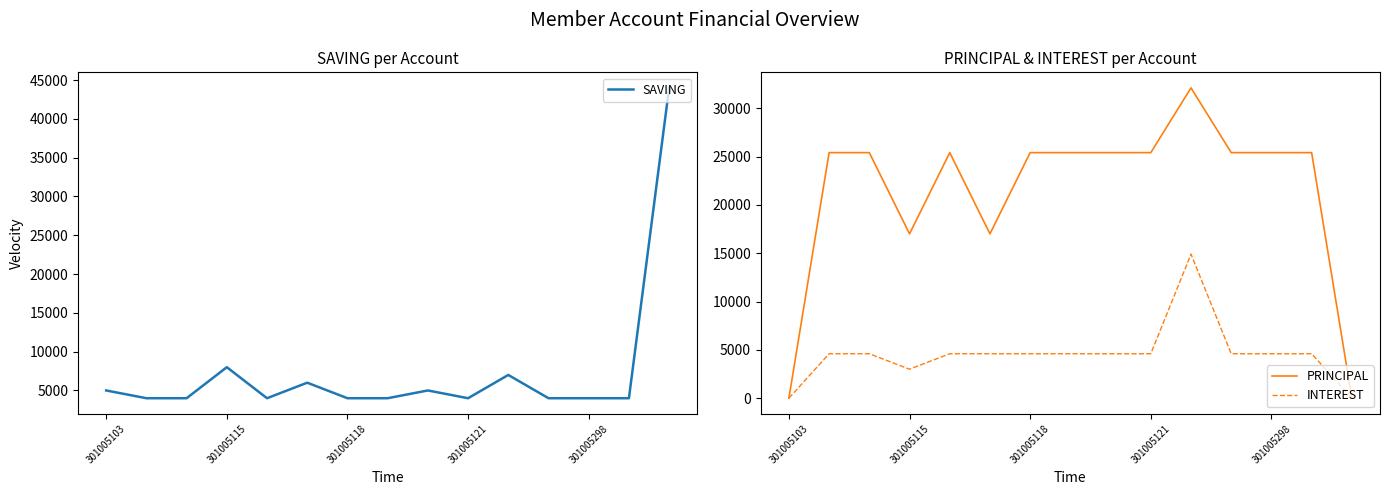

What is the sum of the SAVING values at 301005298 and 301005121?

8000